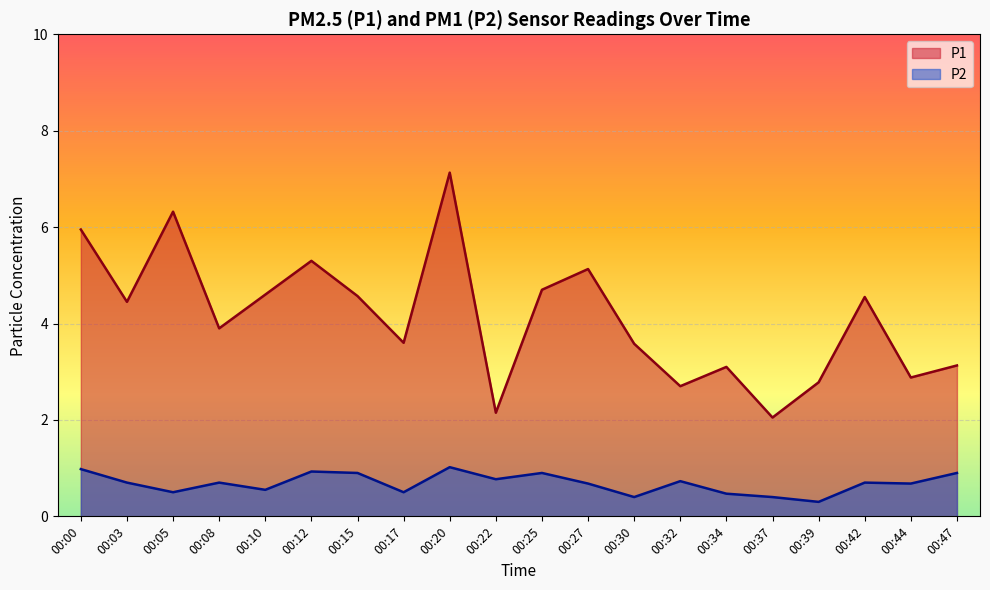

Which series has the largest range (max minus min)?

P1